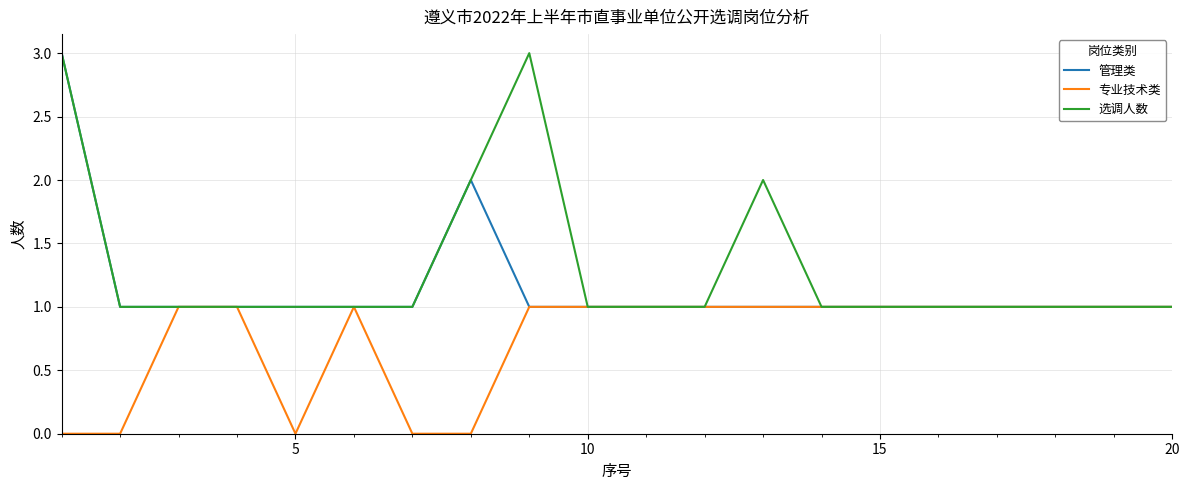

How many lines are shown in the chart?

3